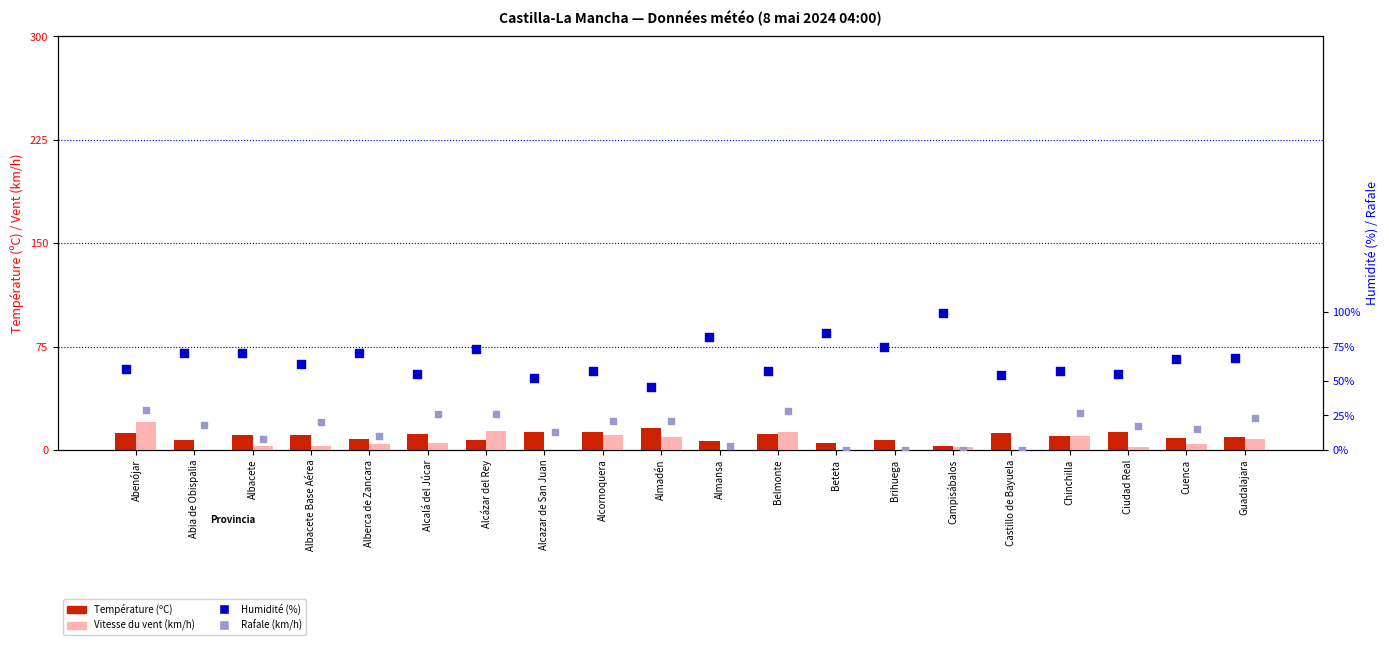

At which category is the sum across all series the highest?

Abenójar